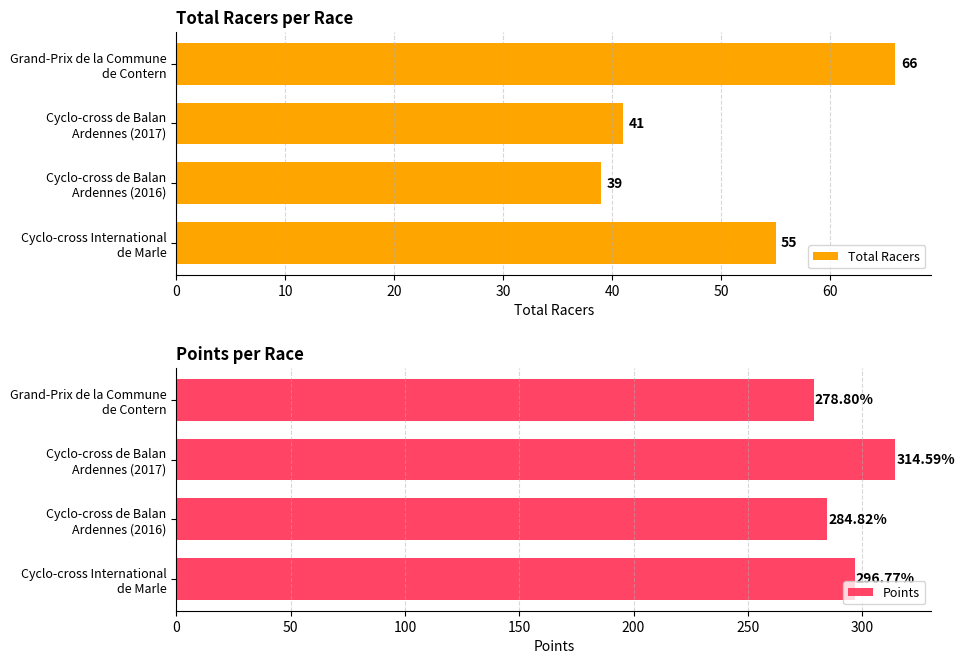

Which category has the highest value in the Points series?

Cyclo-cross de Balan
Ardennes (2017)